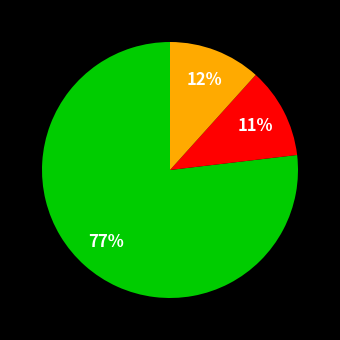

To the nearest percent, what is the average slice percentage?

33%